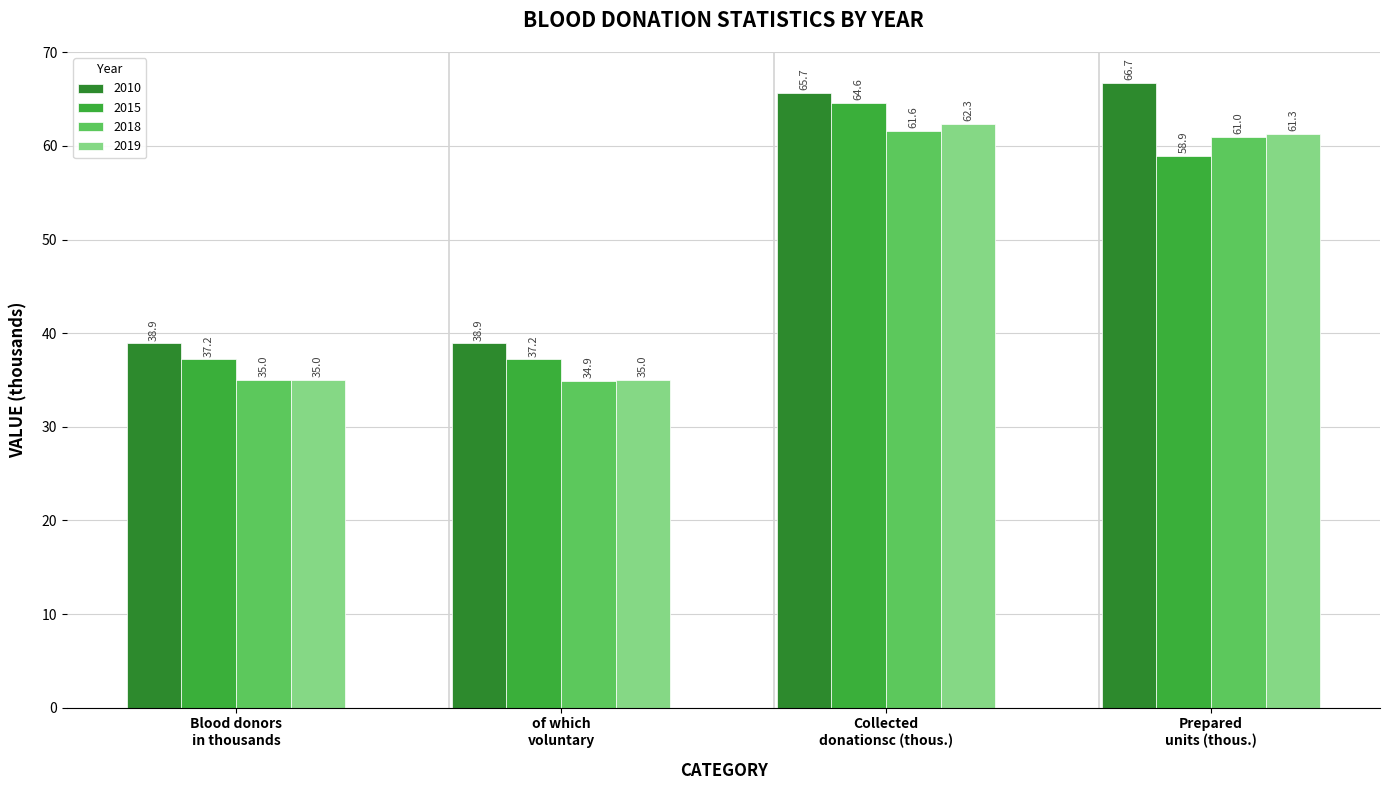

How many values in the 2019 series are below 61?

2